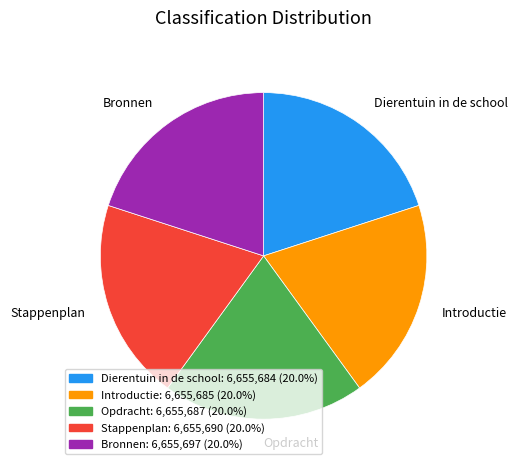

Approximately how many times larger is the value at Stappenplan compared to Bronnen?

1.0